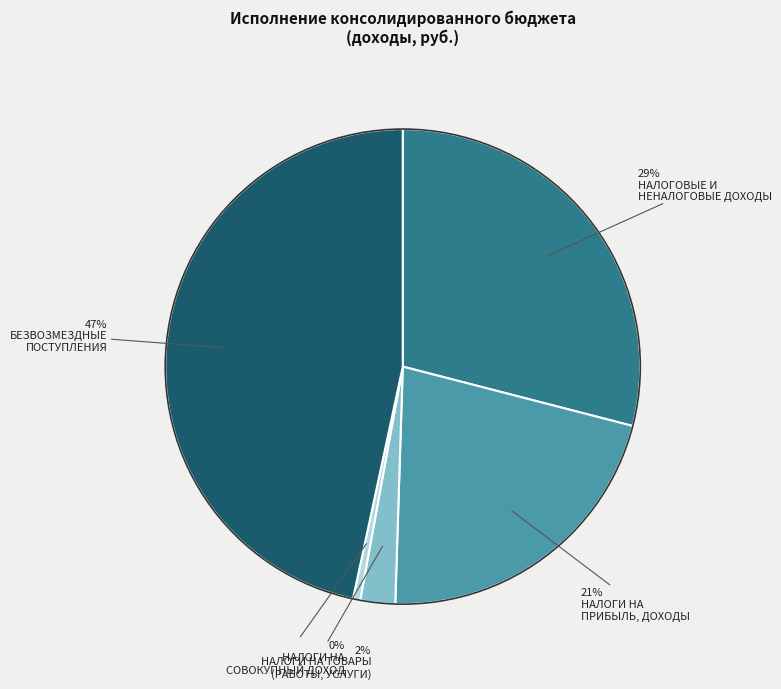

Count the number of slices in the pie.

5